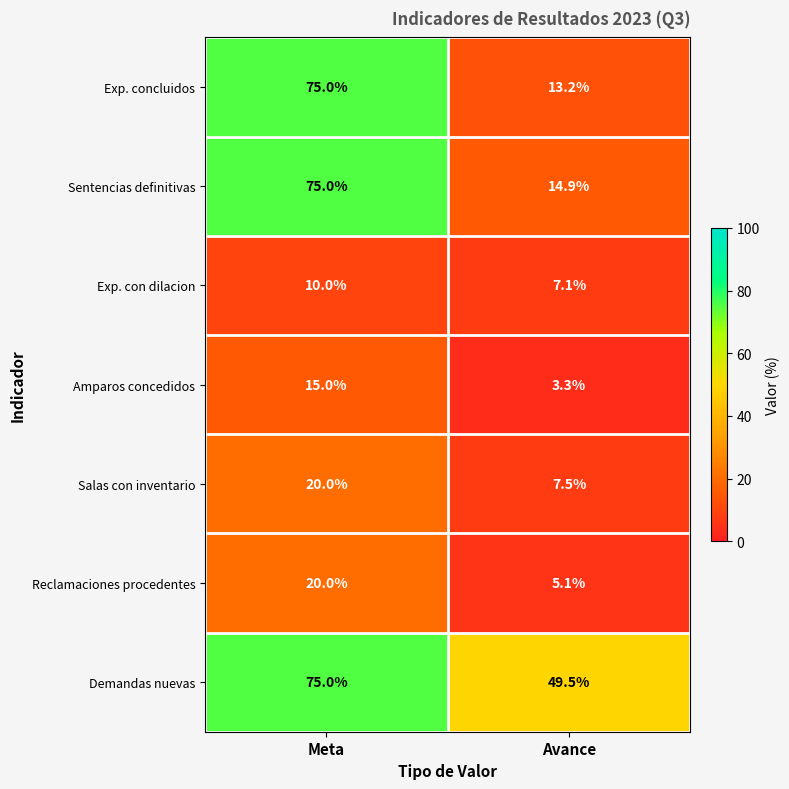

Reading left to right, what are all the values shown in this chart?

Exp. concluidos: Meta=75.0	Avance=13.2
Sentencias definitivas: Meta=75.0	Avance=14.9
Exp. con dilacion: Meta=10.0	Avance=7.1
Amparos concedidos: Meta=15.0	Avance=3.3
Salas con inventario: Meta=20.0	Avance=7.5
Reclamaciones procedentes: Meta=20.0	Avance=5.1
Demandas nuevas: Meta=75.0	Avance=49.5